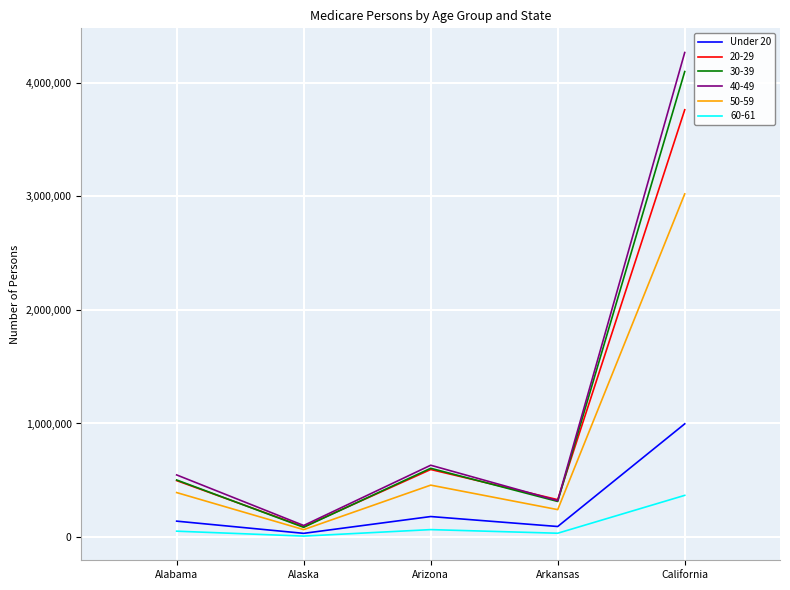

Which label corresponds to the largest value in the chart?

California